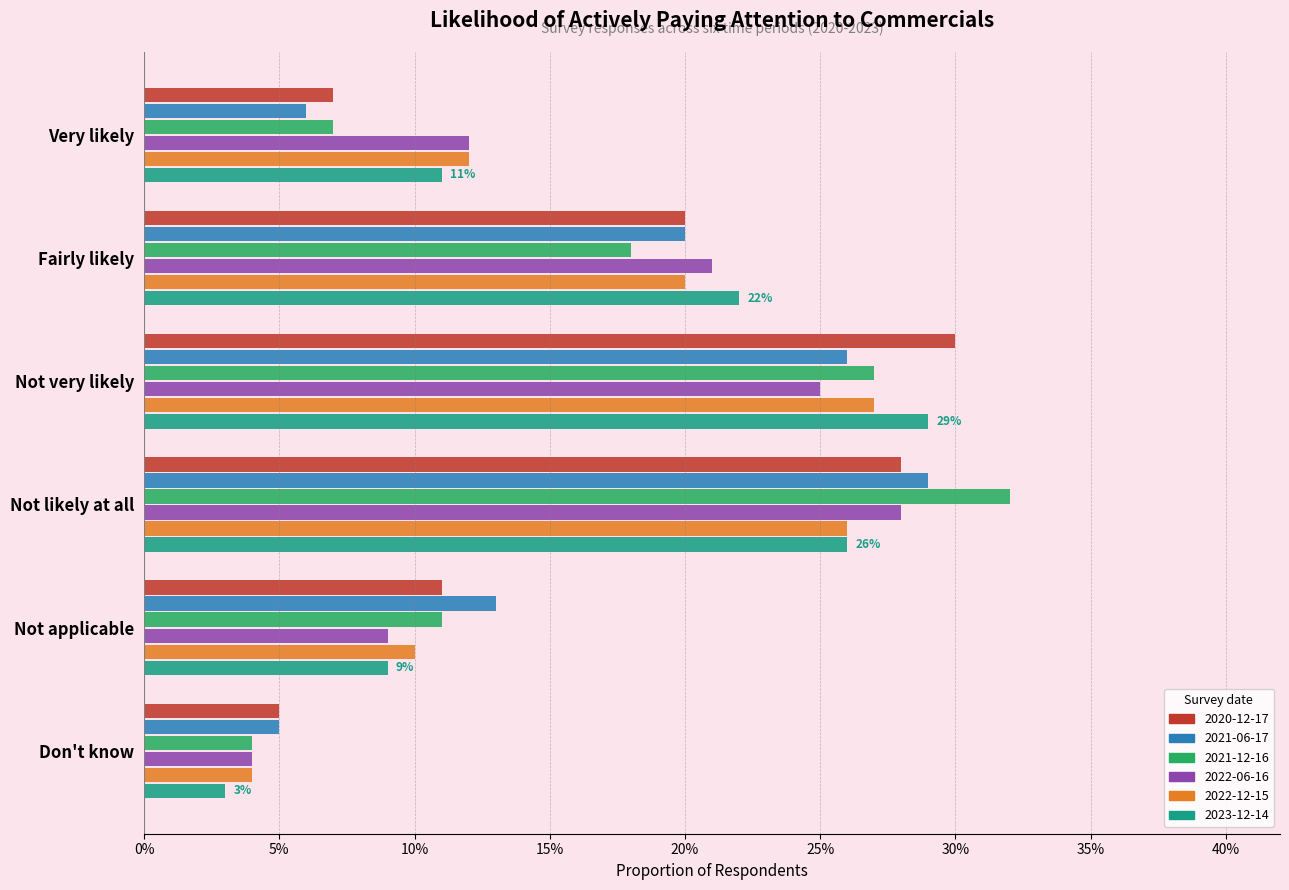

What are all the series names shown in the legend?

2020-12-17, 2021-06-17, 2021-12-16, 2022-06-16, 2022-12-15, 2023-12-14